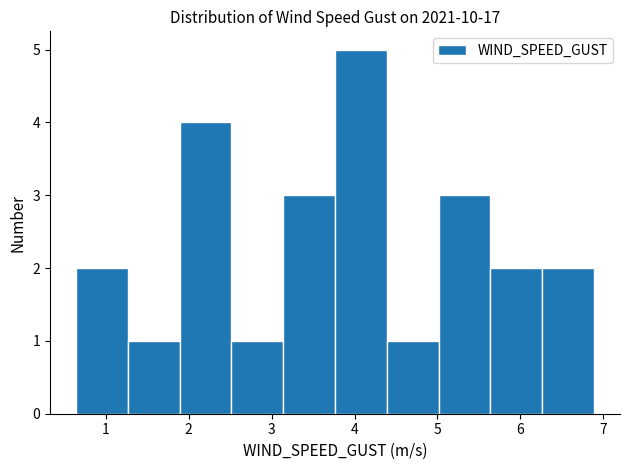

How tall is the bar that spans 3.8 to 4.4 on the x-axis? Neither the bar edges nor the heights are printed on the chart, so give them approximately, as read against the axes.

5